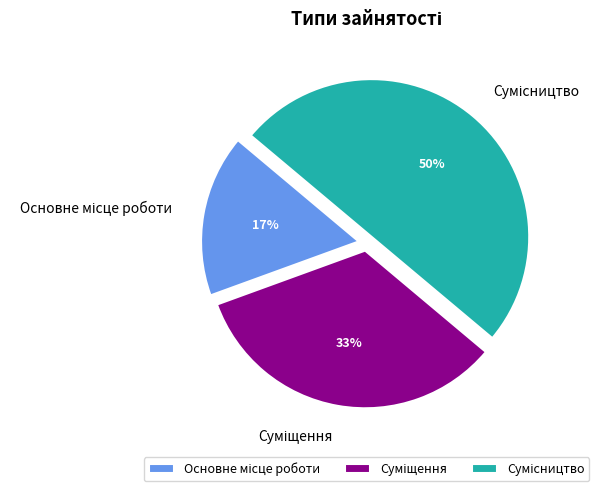

To the nearest percent, what is the average slice percentage?

33%